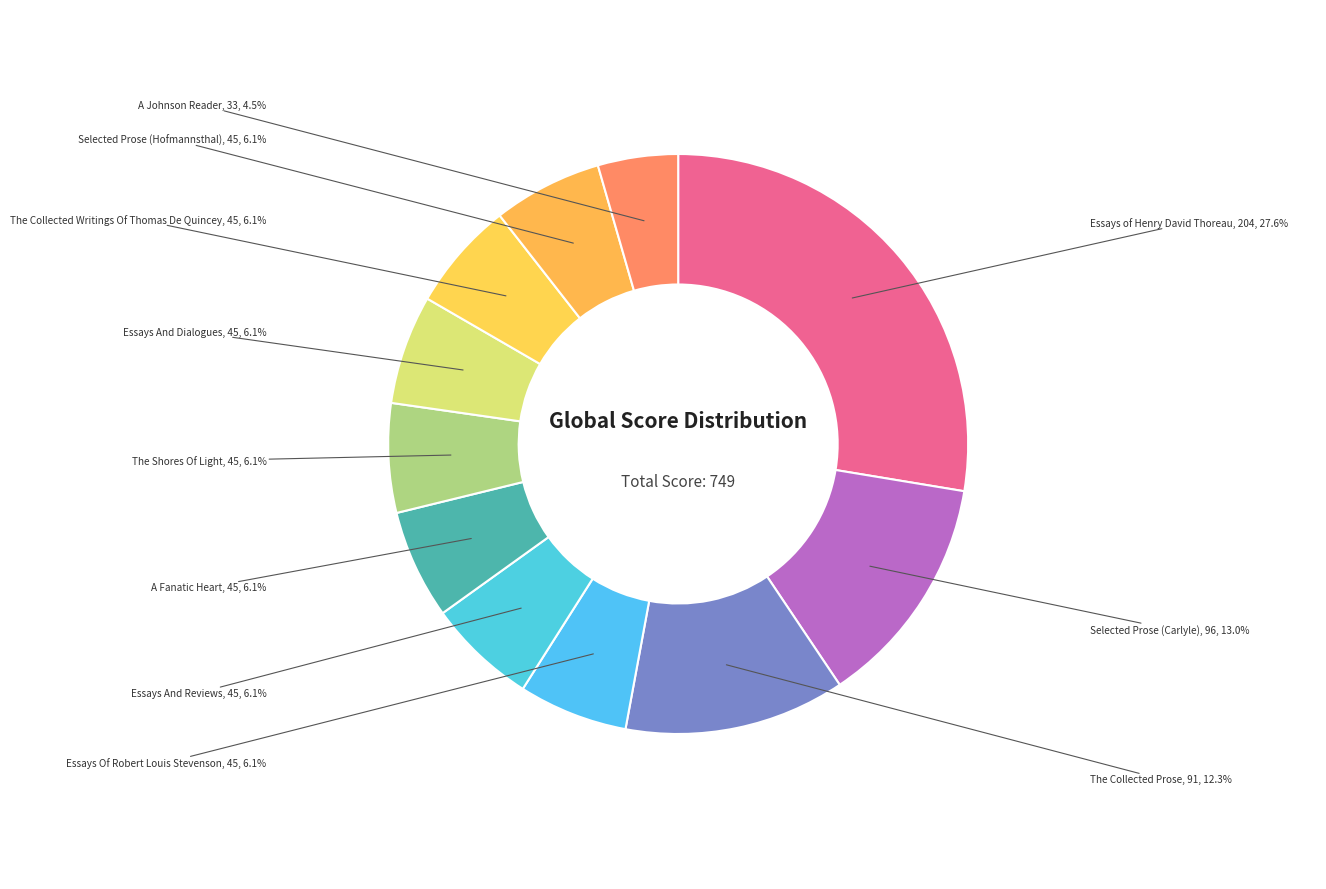

To the nearest percent, what is the average slice percentage?

9%